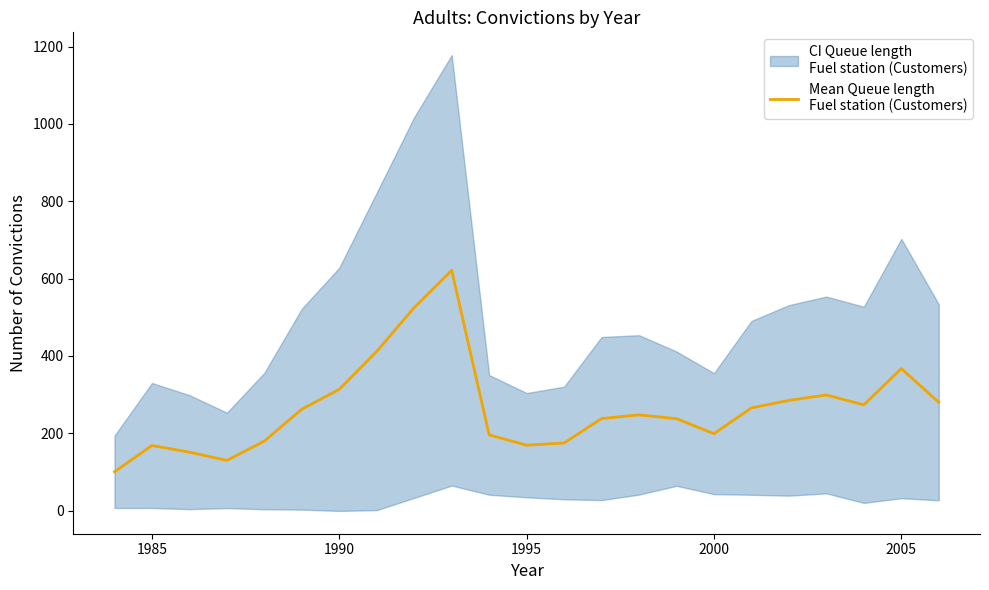

How many interior local valleys (lower than both neighbors) does the data have?

4